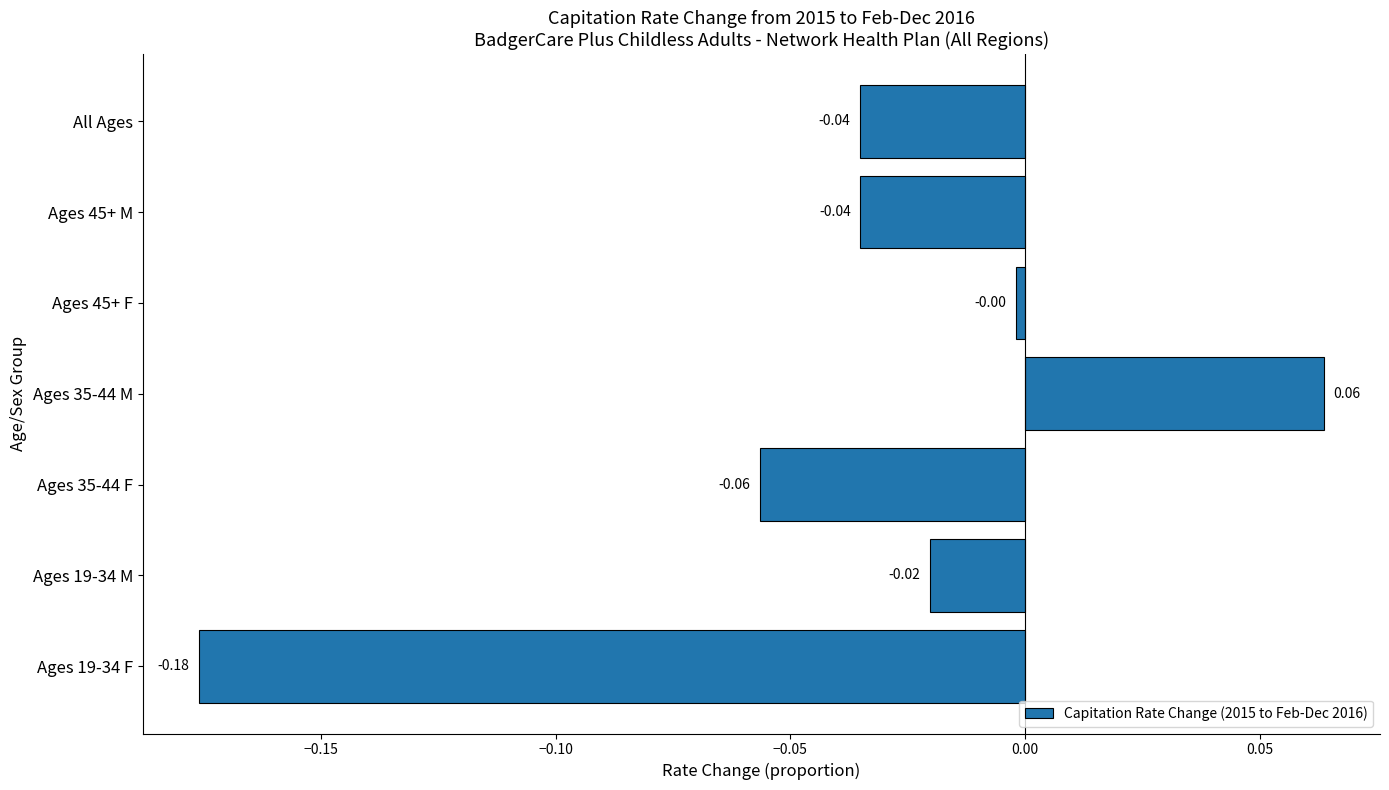

What is the sum of all values?

-0.3